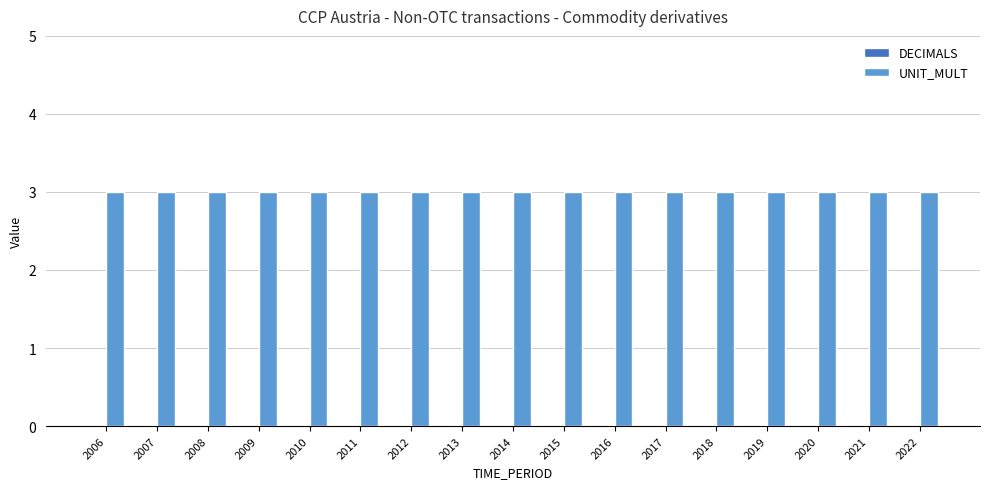

At which category is the sum across all series the highest?

2006